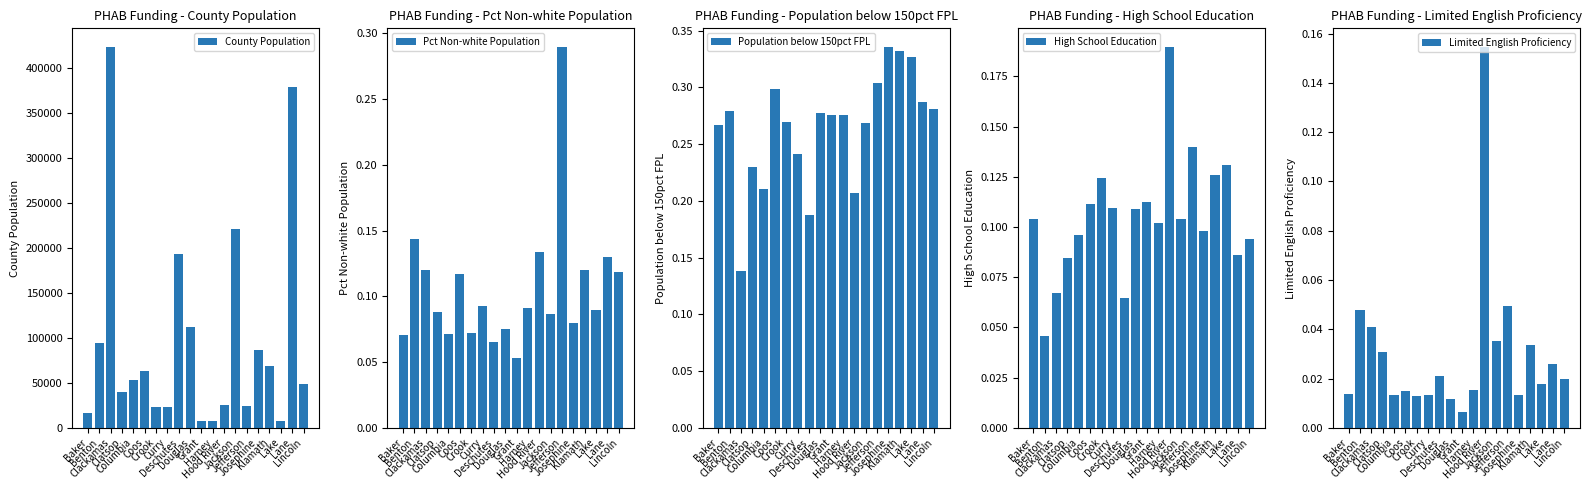

What is the difference between the second highest and minimum values in the Pct Non-white Population series?

0.1